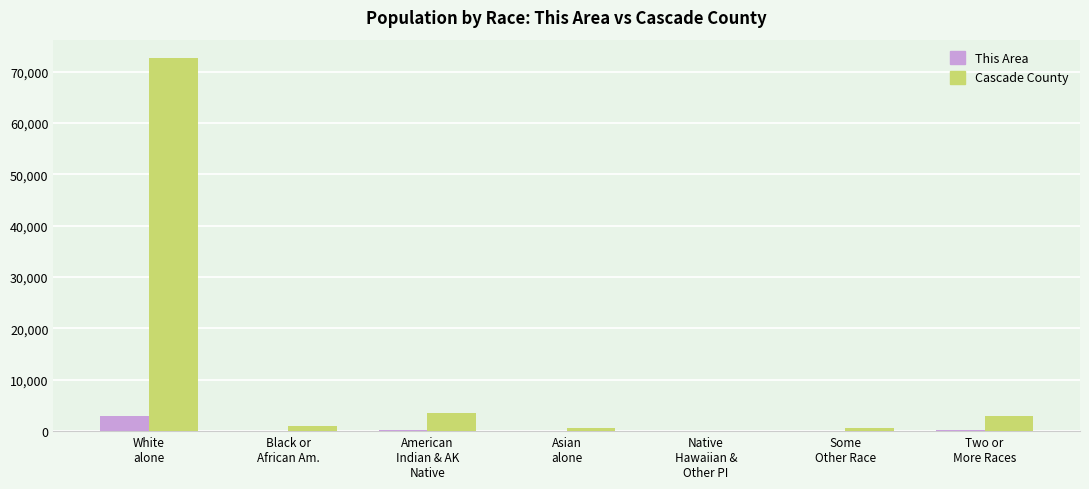

What is the maximum value for This Area?

2927